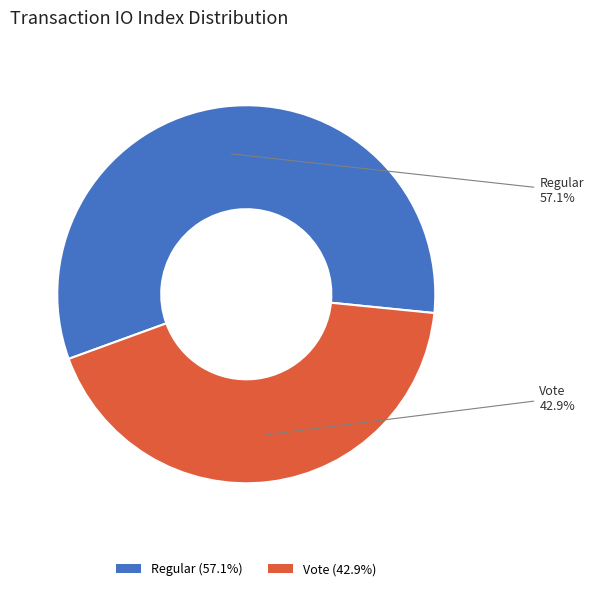

Which slice is the largest?

Regular